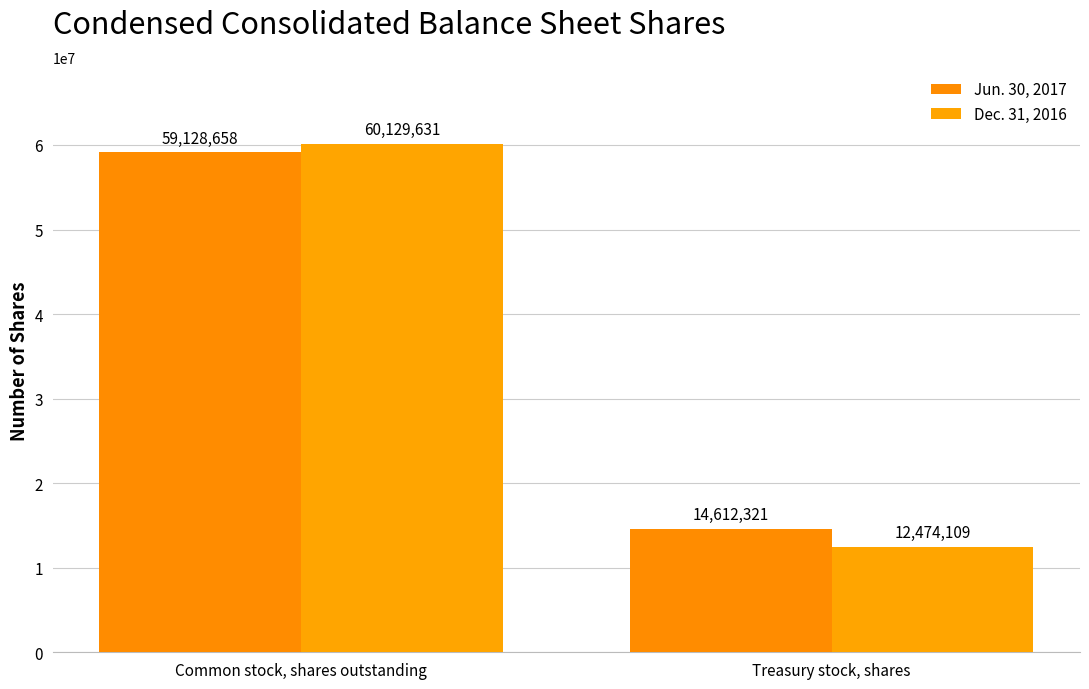

The Jun. 30, 2017 series shows 14612321 at Treasury stock, shares. True or false?

True